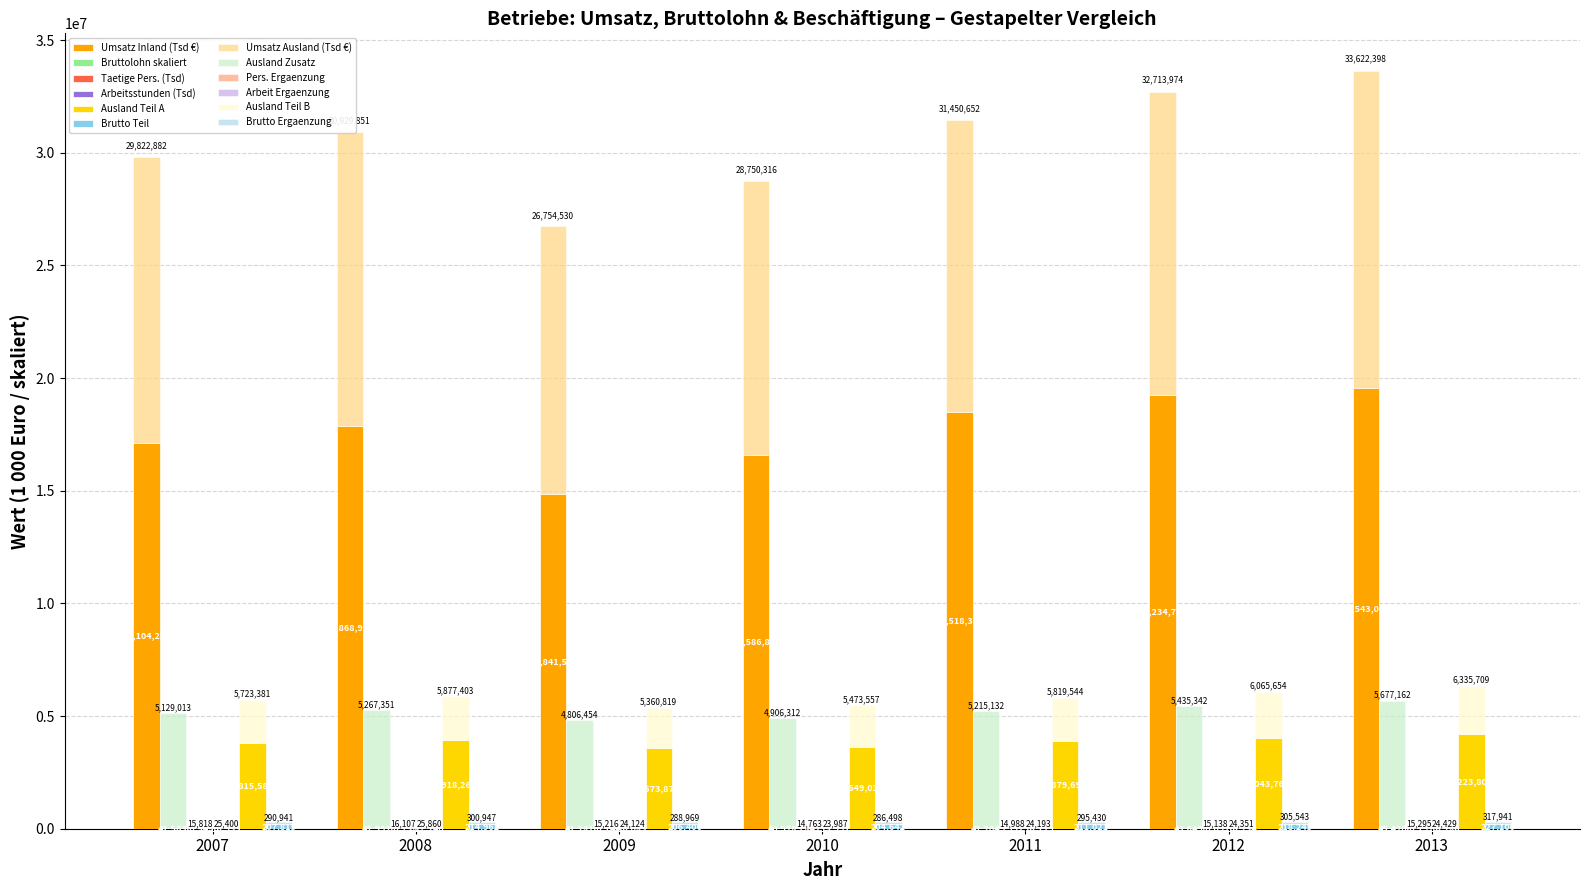

At which label is Umsatz insgesamt (Tsd Euro) closest to 17192320?

2007